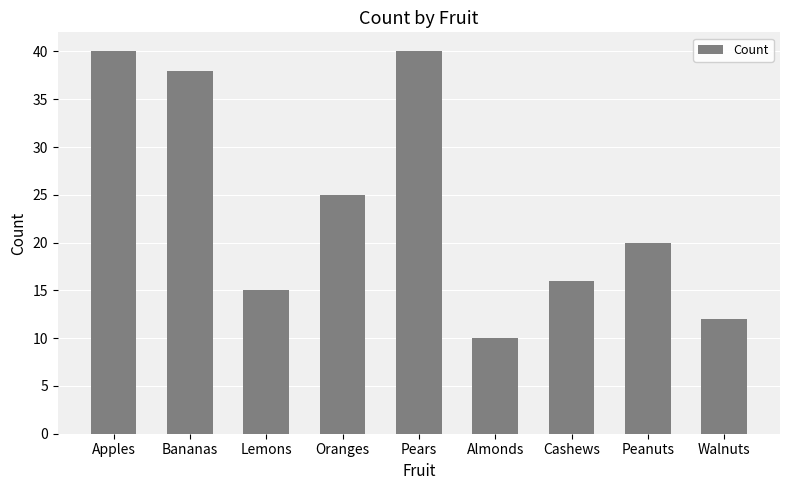

What is the difference between the second highest and second lowest values?

28